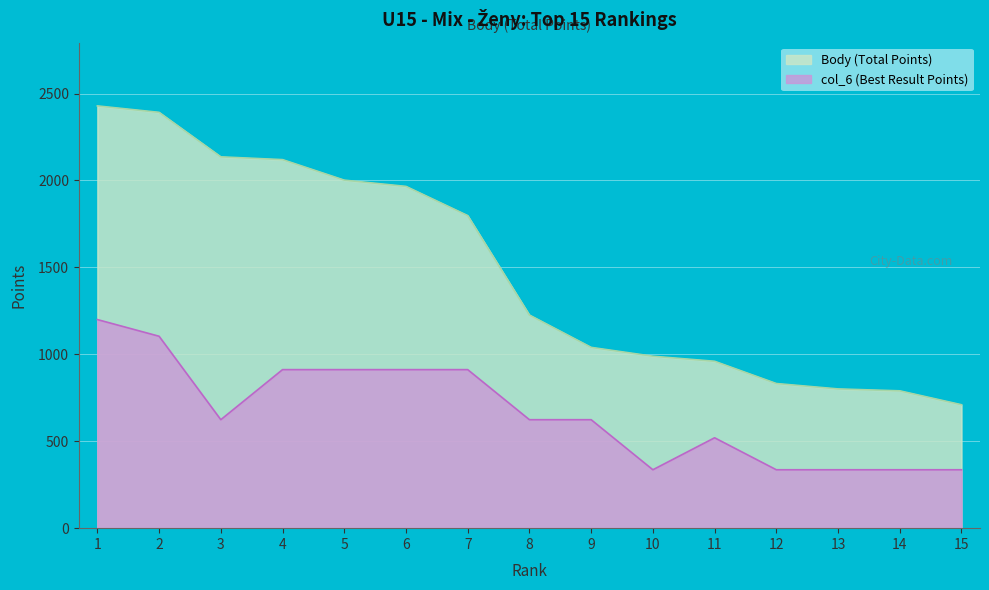

Reading right to left, what are all the values shown in this chart?

Body: 710	790	801	832	960	989	1040	1226	1798	1966	2002	2120	2136	2392	2429
col_6: 336	336	336	336	520	336	624	624	912	912	912	912	624	1104	1200